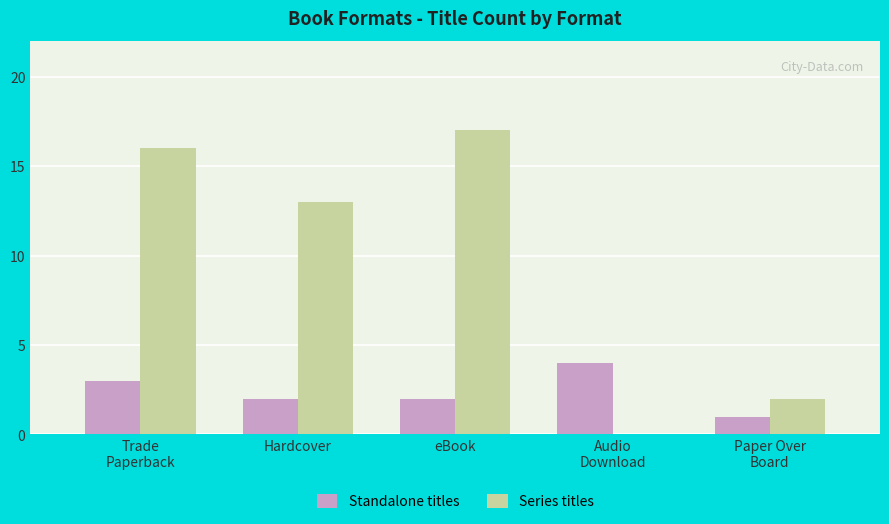

The Series titles series shows 3 at Paper Over
Board. True or false?

False